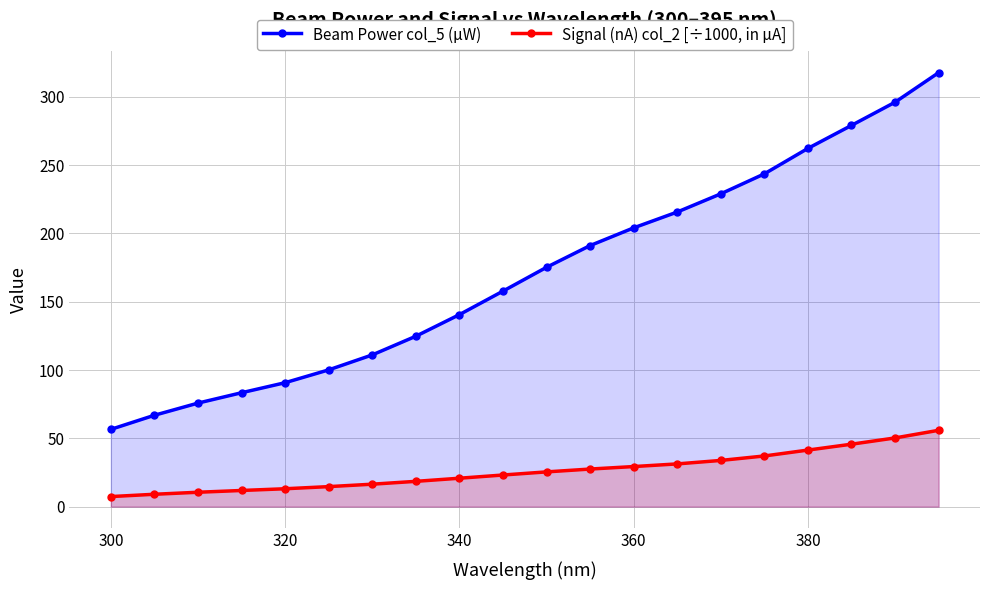

Which series has the largest total across all categories?

Beam Power col_5 (µW)